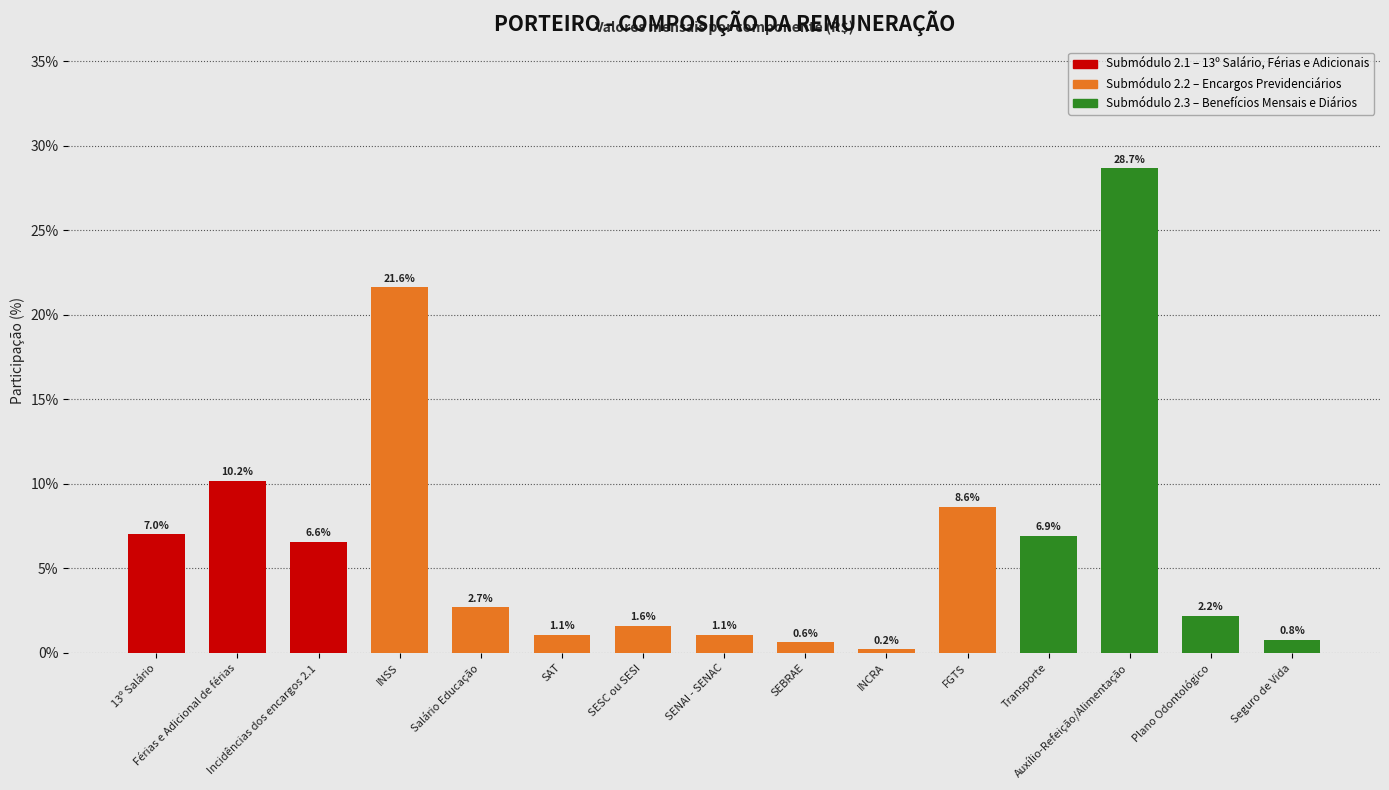

What is the change in value from SENAI - SENAC to Transporte?

+5.8